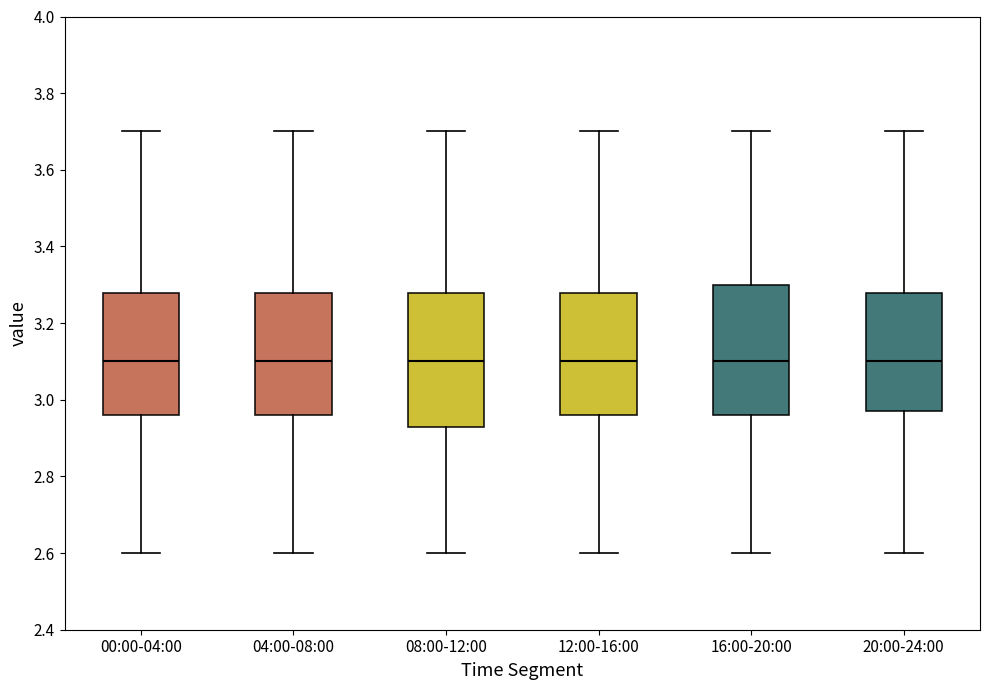

Reading left to right, read every box against the y-axis: the position of its median line, the range the box covers, and the ends of its whiskers. The values are not printed on the chart, so give them approximately, as read against the axis.

00:00-04:00: median 3.10, box 2.96 to 3.28, whiskers 2.60 to 3.70
04:00-08:00: median 3.10, box 2.96 to 3.28, whiskers 2.60 to 3.70
08:00-12:00: median 3.10, box 2.94 to 3.28, whiskers 2.60 to 3.70
12:00-16:00: median 3.10, box 2.96 to 3.28, whiskers 2.60 to 3.70
16:00-20:00: median 3.10, box 2.96 to 3.30, whiskers 2.60 to 3.70
20:00-24:00: median 3.10, box 2.98 to 3.28, whiskers 2.60 to 3.70